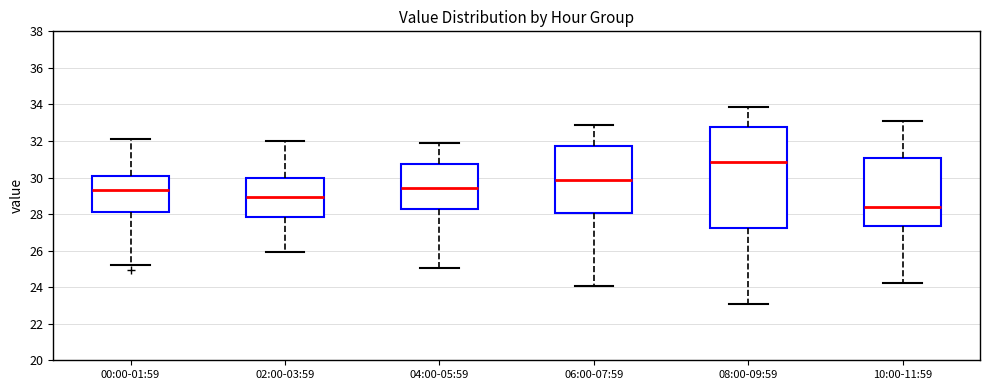

Reading left to right, transcribe this box plot: for each box, give where its median line is, the range the box spans, and where its two whiskers end, as read against the y-axis. The values are not printed on the chart, so give them approximately, as read against the axis.

00:00-01:59: median 29.2, box 28.2 to 30.2, whiskers 25.2 to 32.2
02:00-03:59: median 29.0, box 27.8 to 30.0, whiskers 26.0 to 32.0
04:00-05:59: median 29.4, box 28.2 to 30.8, whiskers 25.0 to 31.8
06:00-07:59: median 29.8, box 28.0 to 31.8, whiskers 24.0 to 32.8
08:00-09:59: median 30.8, box 27.2 to 32.8, whiskers 23.0 to 33.8
10:00-11:59: median 28.4, box 27.4 to 31.0, whiskers 24.2 to 33.2